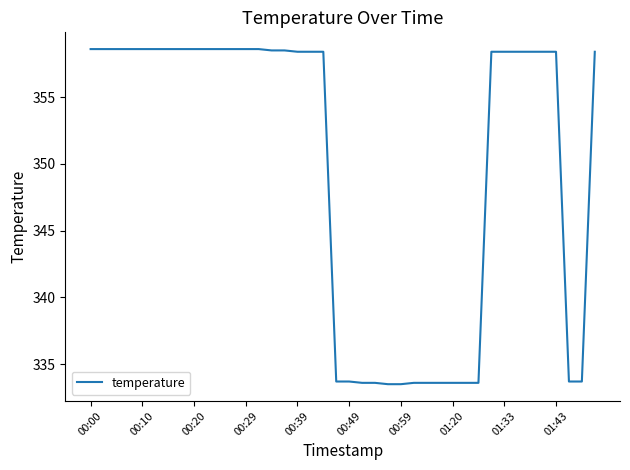

What is the difference between the maximum and minimum values?

25.1